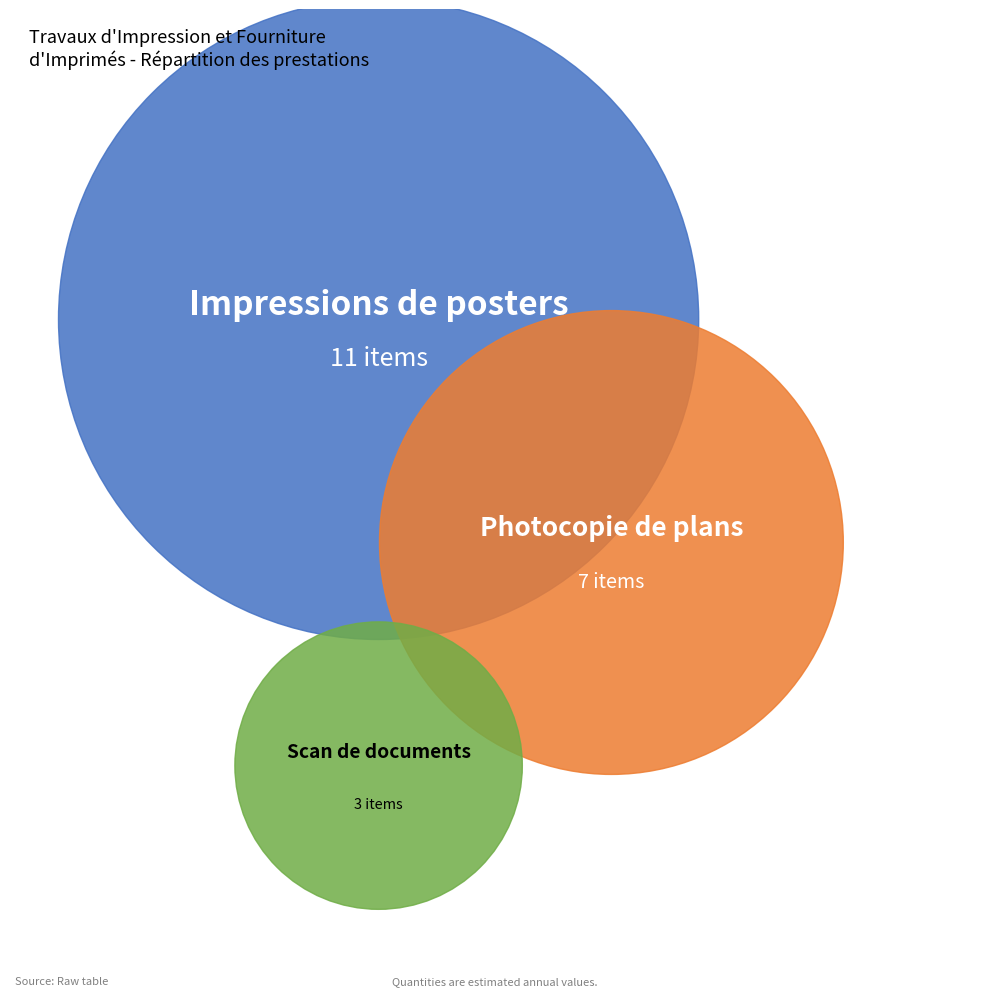

How many slices are in this pie chart?

3